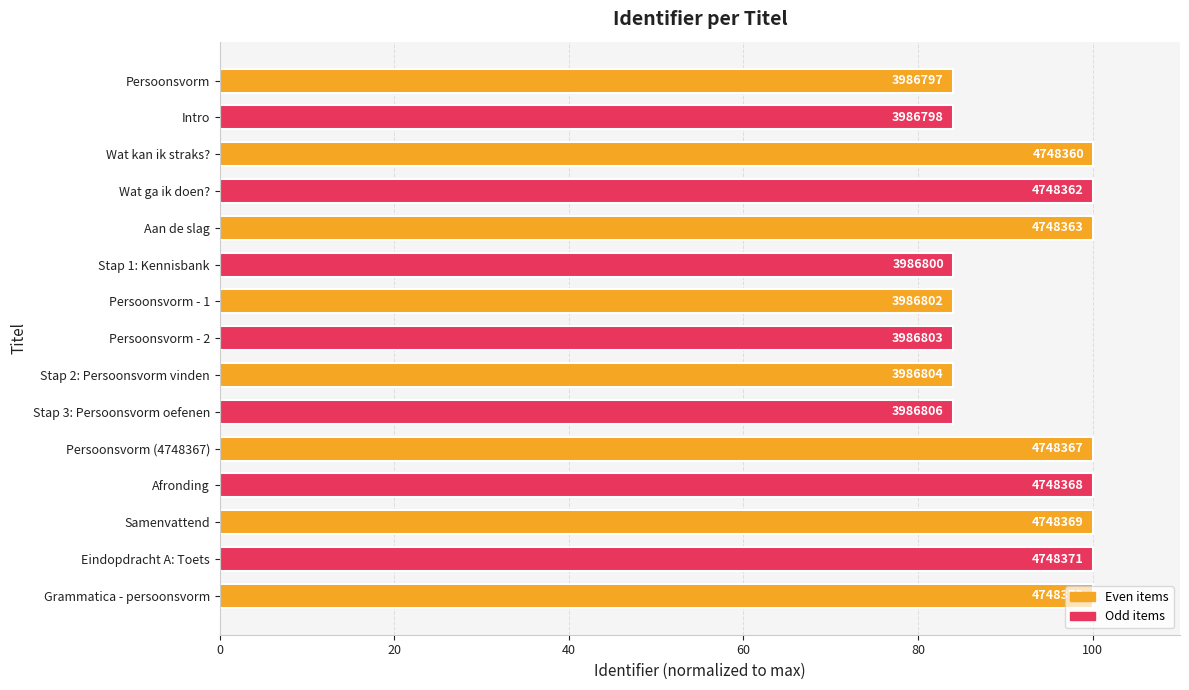

How many bars are there in total?

15